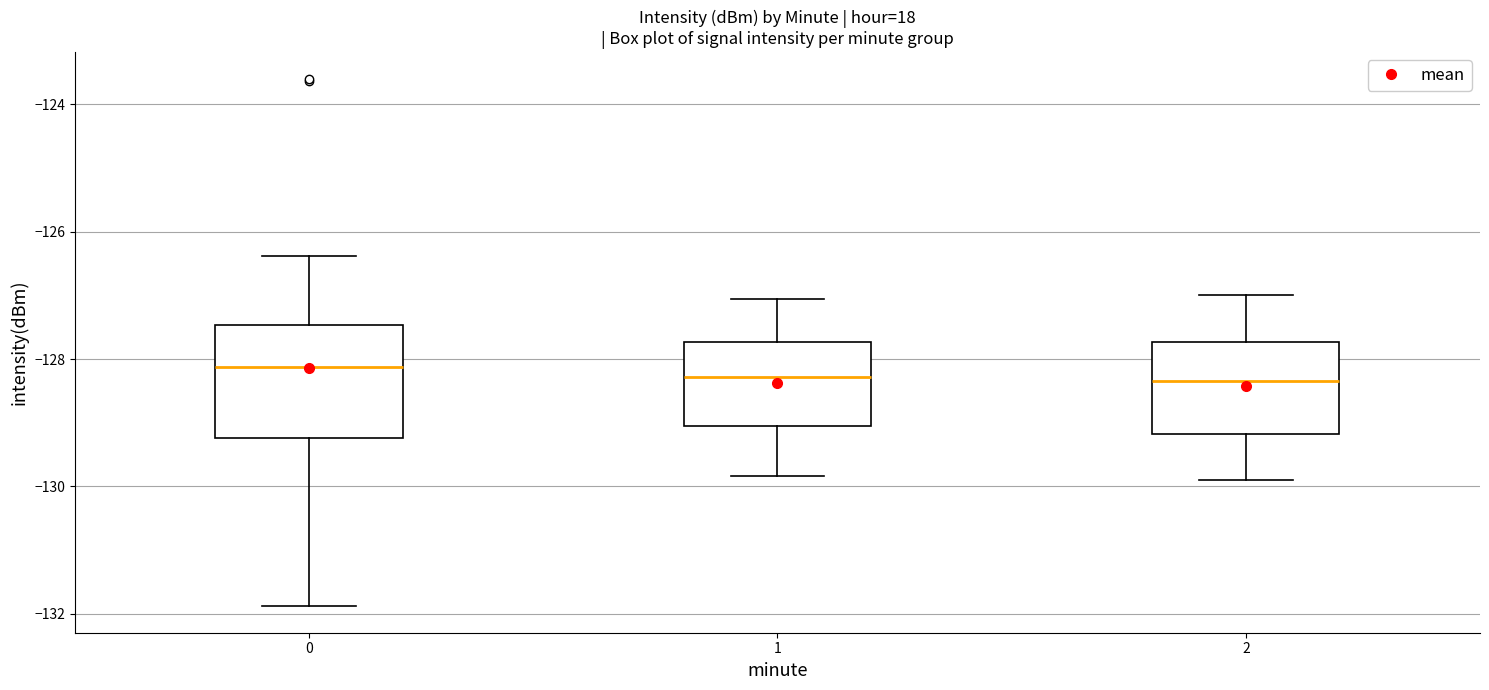

Reading left to right, transcribe this box plot: for each box, give where its median line is, the range the box spans, and where its two whiskers end, as read against the y-axis. The values are not printed on the chart, so give them approximately, as read against the axis.

0: median -128.2, box -129.2 to -127.4, whiskers -131.8 to -126.4
1: median -128.2, box -129.0 to -127.8, whiskers -129.8 to -127.0
2: median -128.4, box -129.2 to -127.8, whiskers -129.8 to -127.0